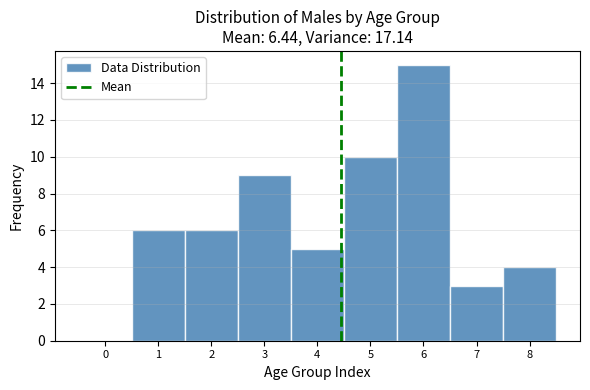

How tall is the bar that spans 2.5 to 3.5 on the x-axis? The values are not printed on the chart, so give them approximately, as read against the axis.

9